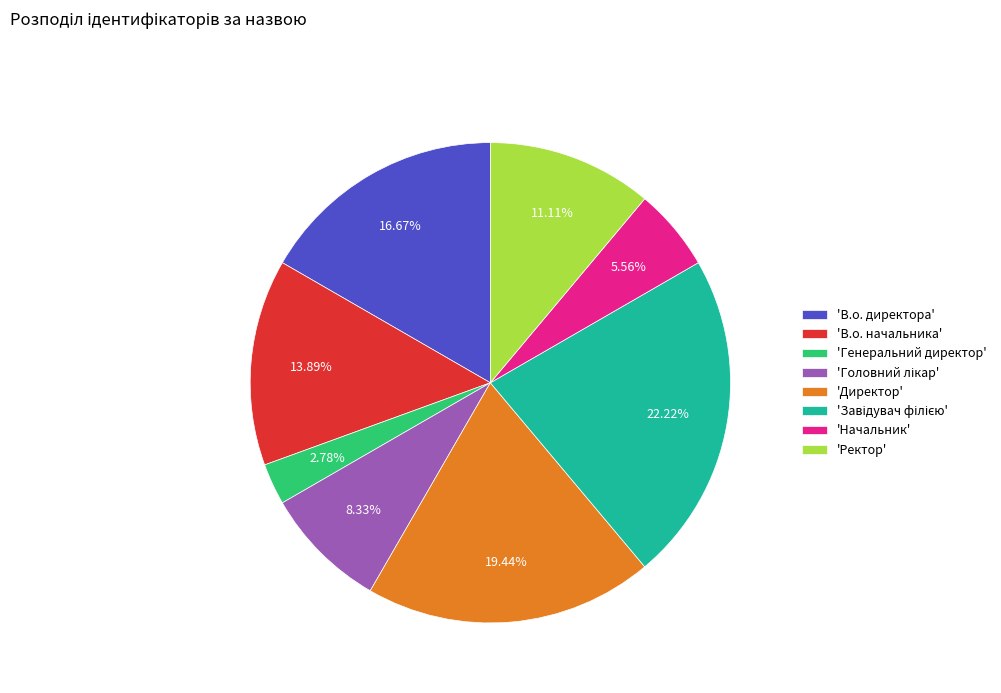

Which category has the smallest portion of the pie?

'Генеральний директор'